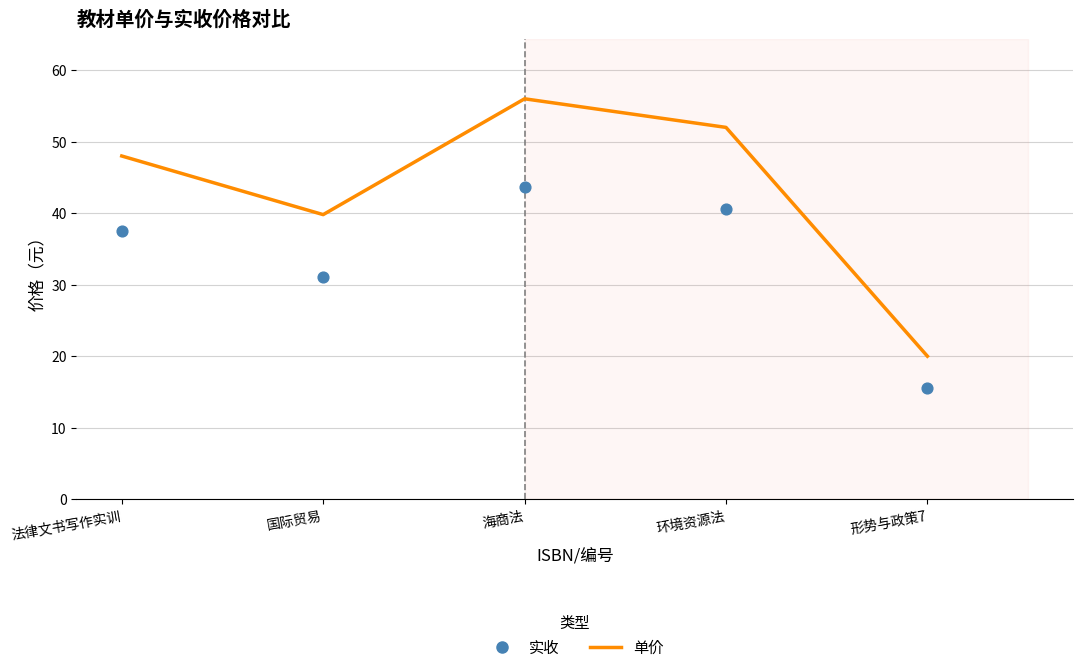

At which category is the sum across all series the highest?

海商法